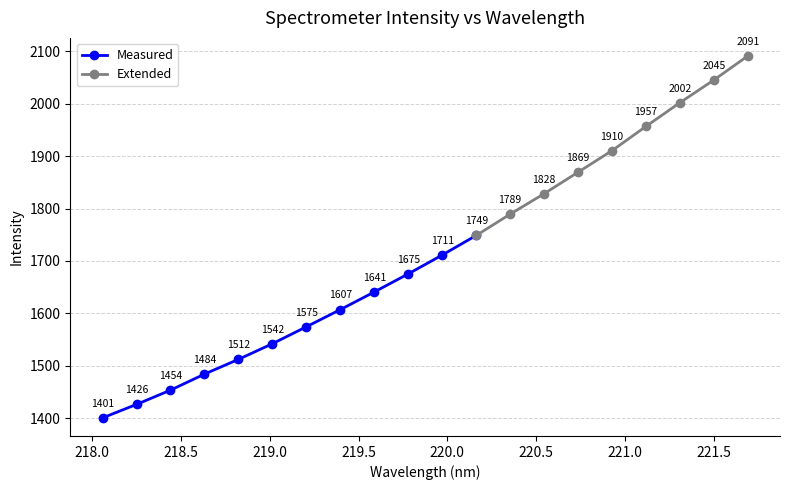

How many values exceed 1711?

10